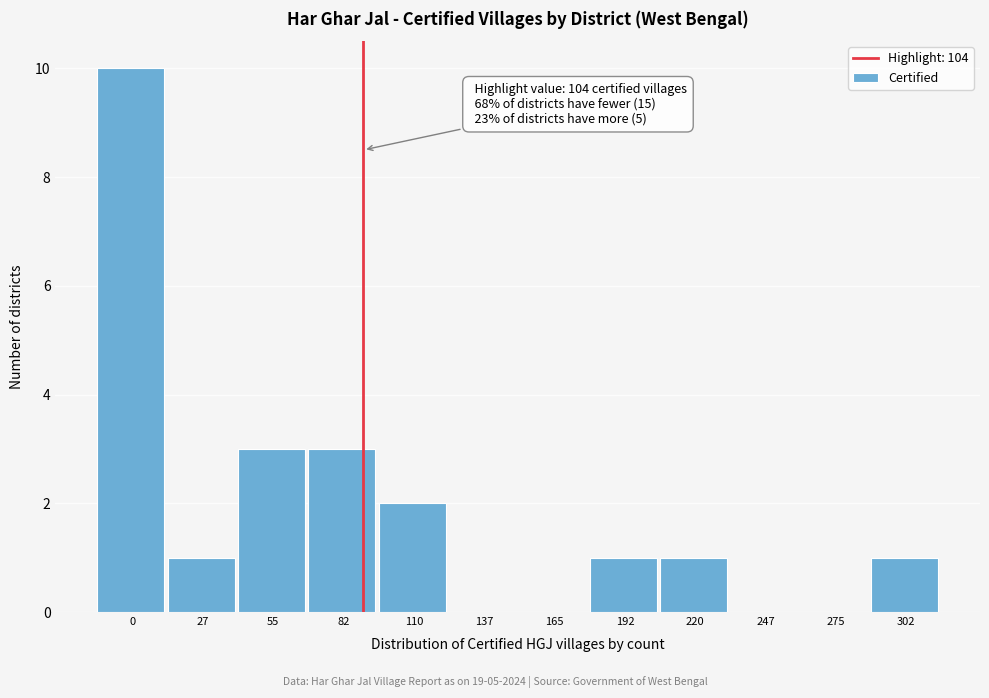

Reading right to left, extract all data points from this chart.

302=1	275=0	247=0	220=1	192=1	165=0	137=0	110=2	82=3	55=3	27=1	0=10